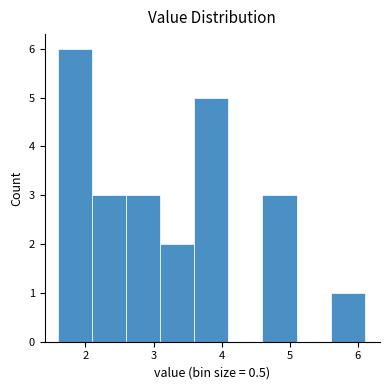

Reading left to right, transcribe this chart: for each bar, give the range it covers on the x-axis and its height. The values are not printed on the chart, so give them approximately, as read against the axis.

1.6 to 2.1: 6
2.1 to 2.6: 3
2.6 to 3.1: 3
3.1 to 3.6: 2
3.6 to 4.1: 5
4.1 to 4.6: 0
4.6 to 5.1: 3
5.1 to 5.6: 0
5.6 to 6.1: 1